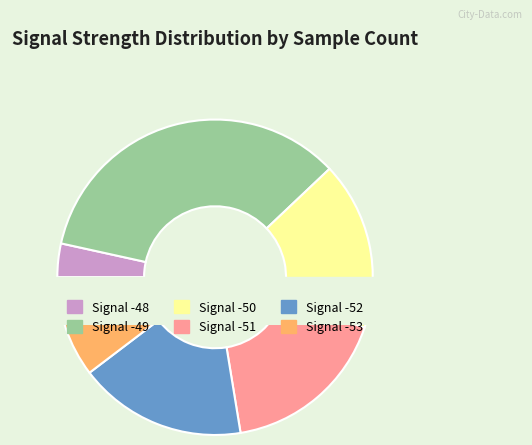

What is the ratio of the value at -49 to the value at -49?

1.0